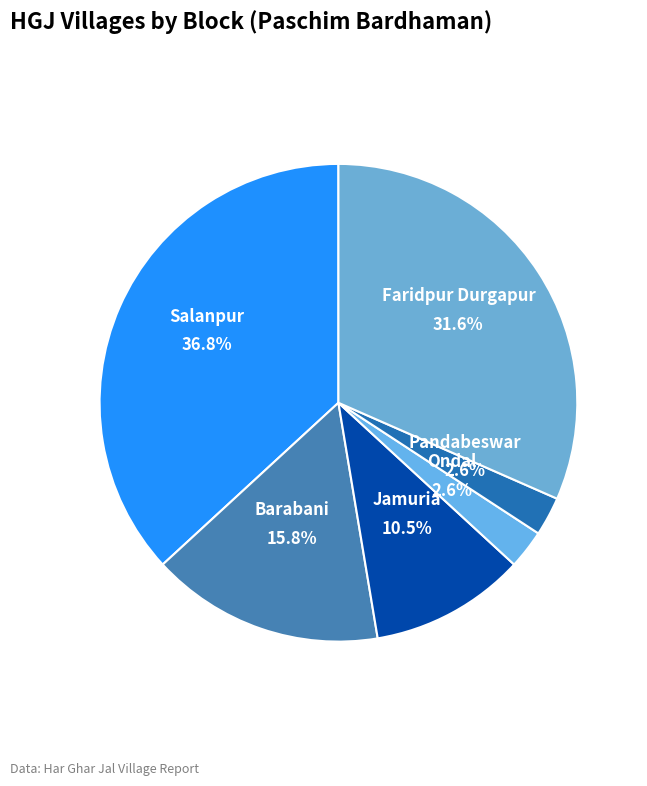

True or false: Ondal accounts for 3% of the total.

True